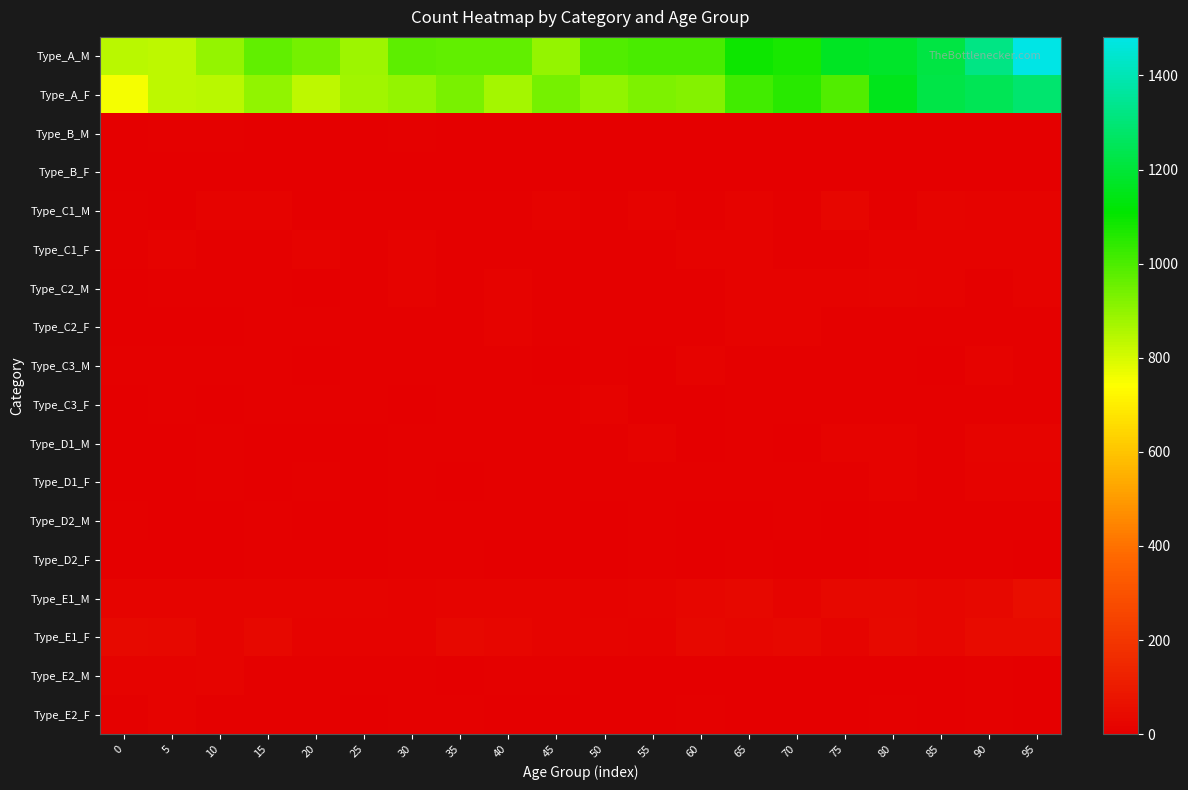

What is the spread (max minus min) of values at 15?

966